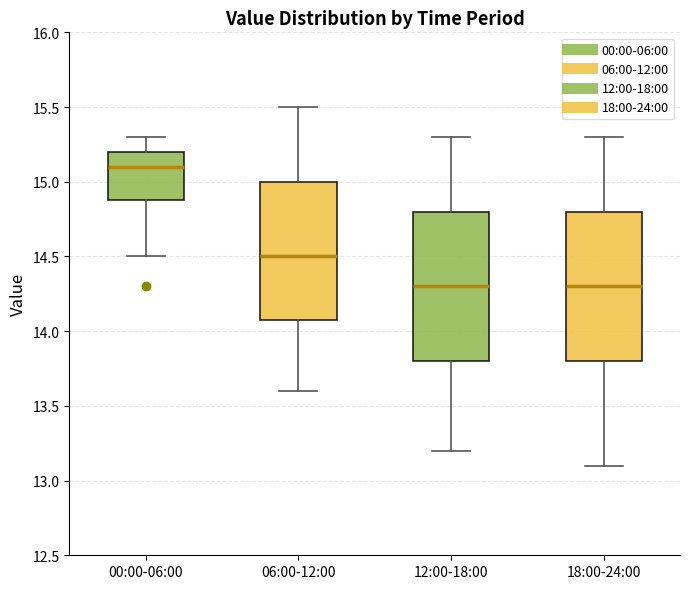

Reading left to right, read every box against the y-axis: the position of its median line, the range the box covers, and the ends of its whiskers. The values are not printed on the chart, so give them approximately, as read against the axis.

00:00-06:00: median 15.1, box 14.9 to 15.2, whiskers 14.5 to 15.3
06:00-12:00: median 14.5, box 14.1 to 15.0, whiskers 13.6 to 15.5
12:00-18:00: median 14.3, box 13.8 to 14.8, whiskers 13.2 to 15.3
18:00-24:00: median 14.3, box 13.8 to 14.8, whiskers 13.1 to 15.3